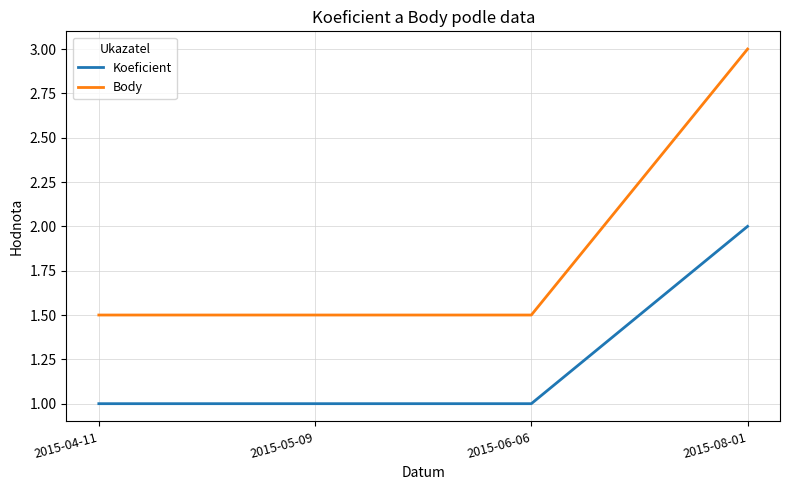

At which category is the sum across all series the highest?

2015-08-01